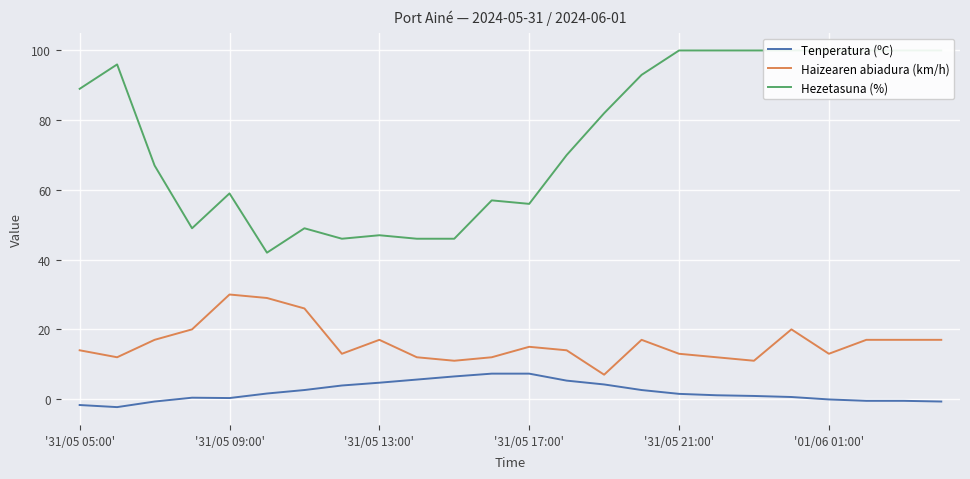

True or false: Hezetasuna (%) and Tenperatura (ºC) cross at least once.

False